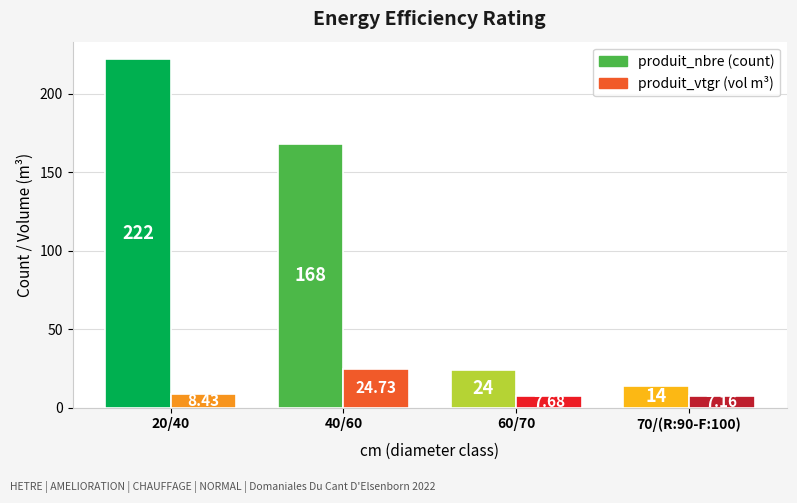

At which category is the sum across all series the highest?

20/40